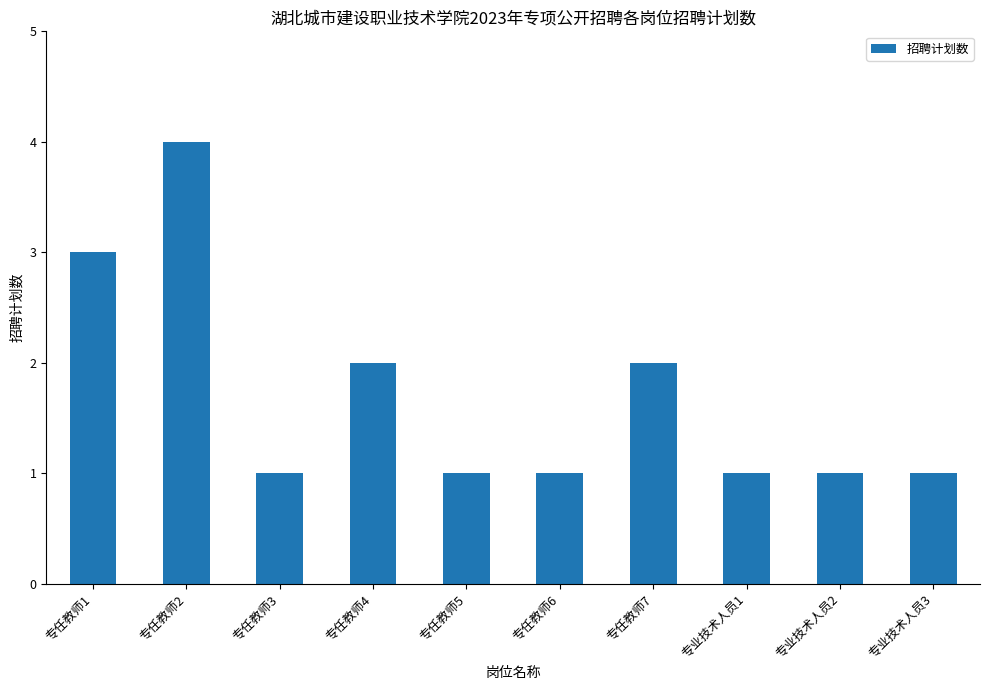

What is the sum of all values?

17